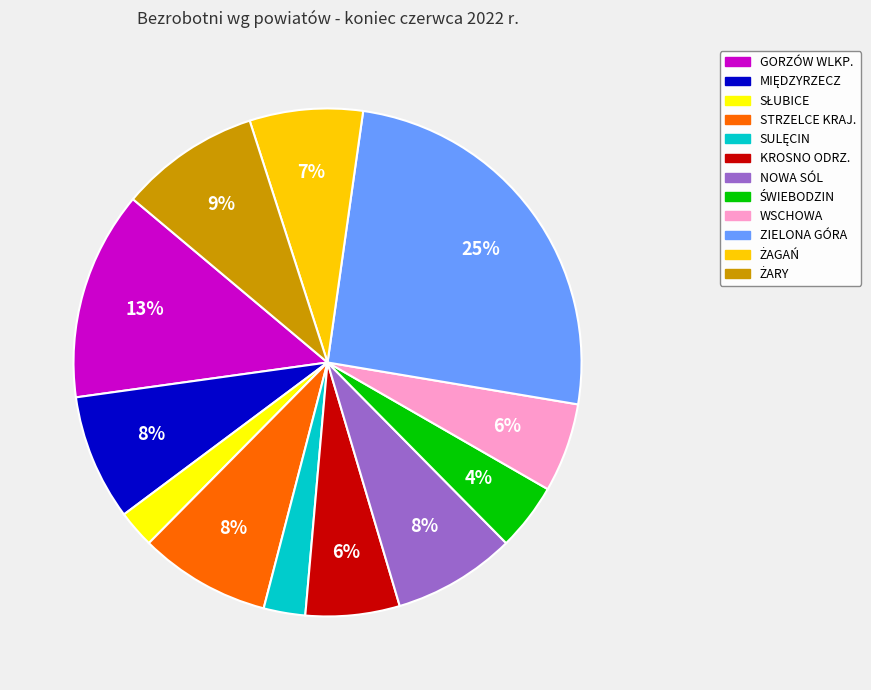

How many segments does this pie chart have?

12